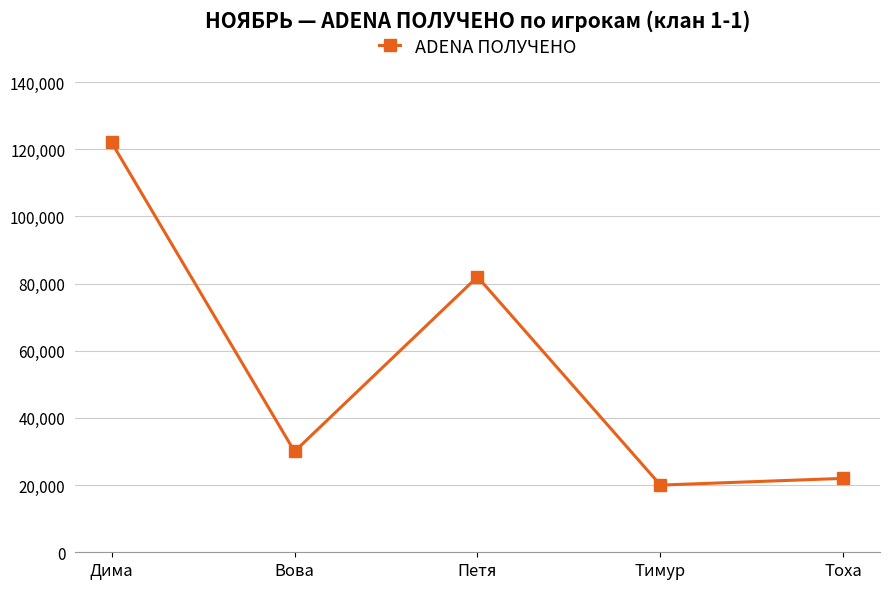

How many data points does each series have?

5